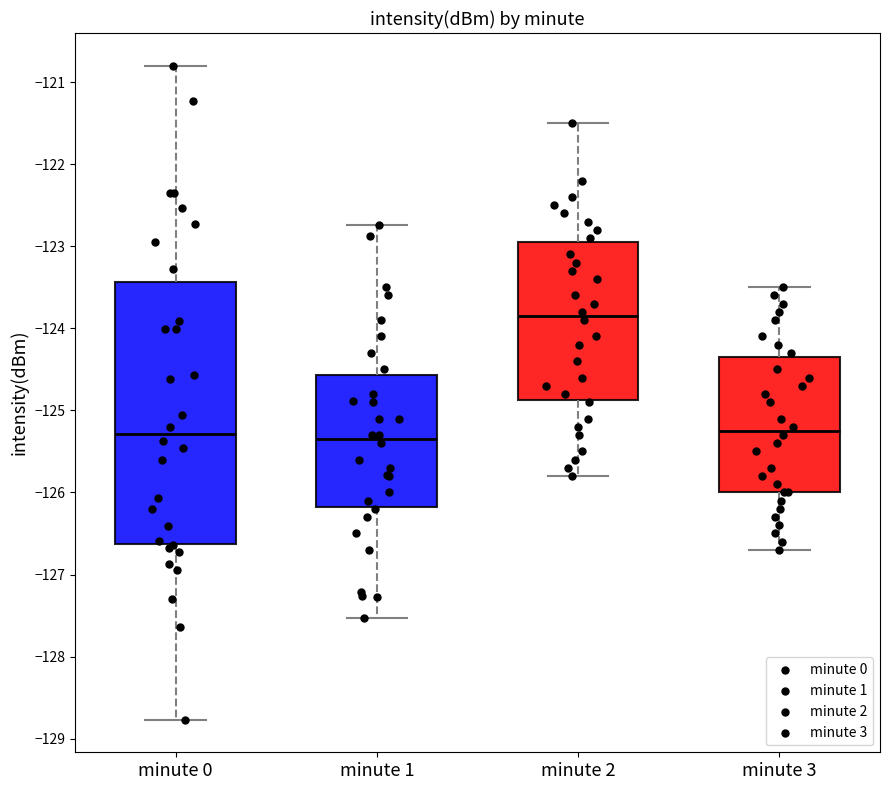

Which box has the highest median line?

minute 2